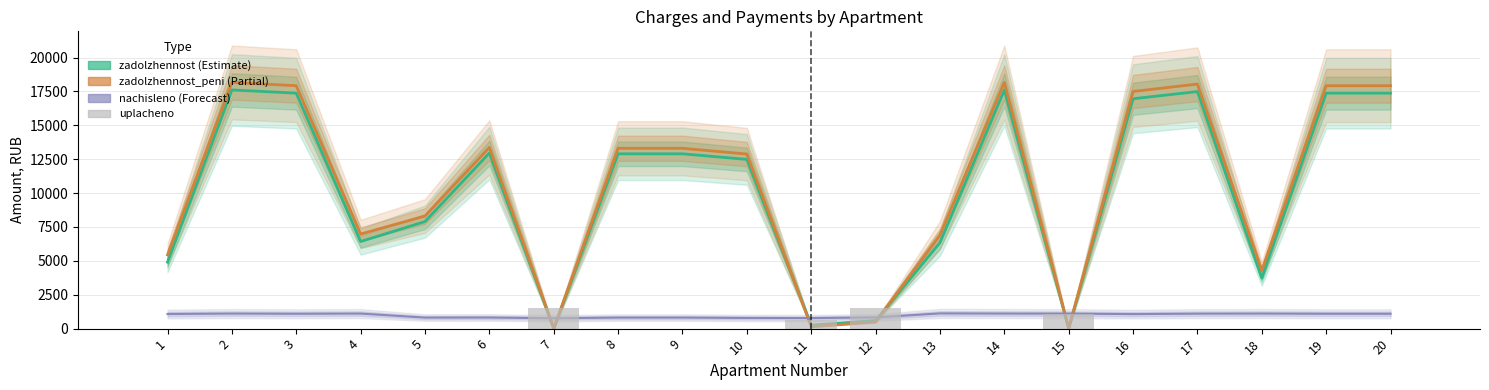

What is the total value across all series at 11?

1815.9